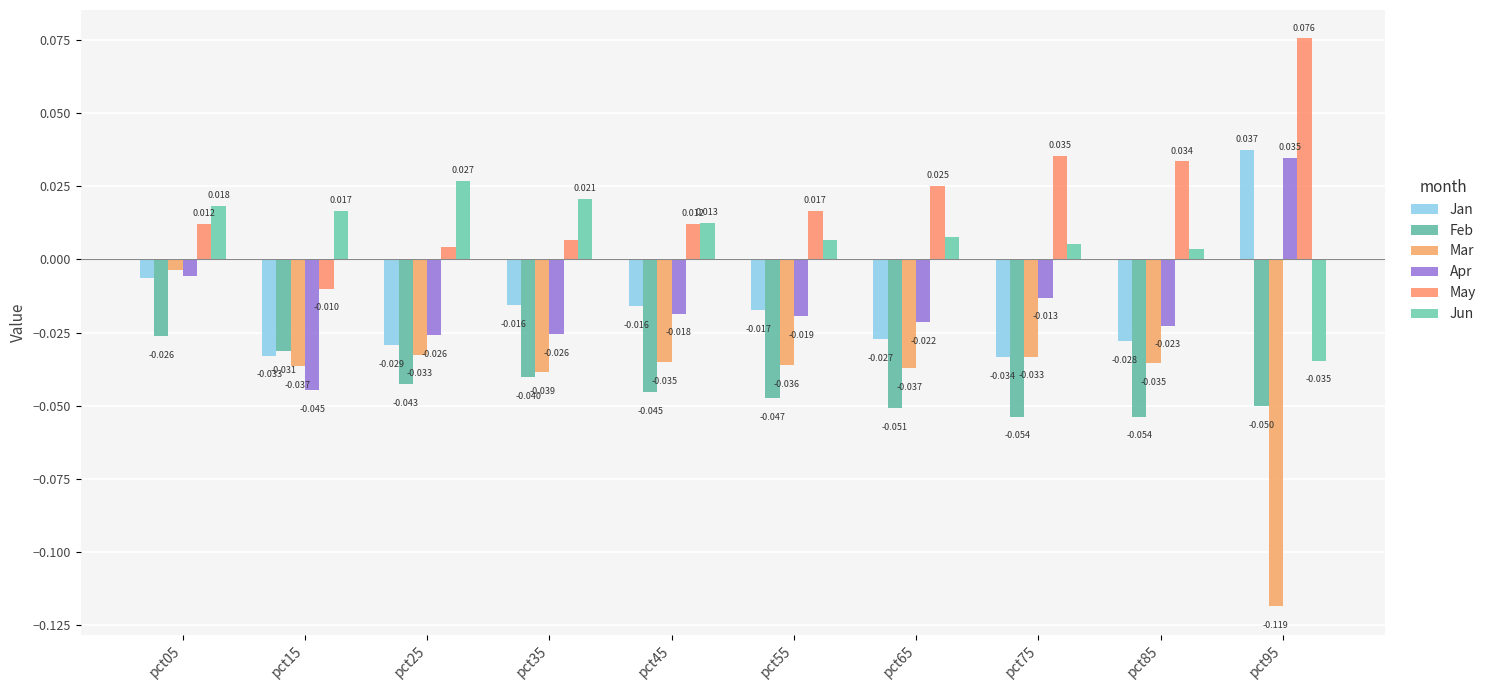

What is the sum of all Apr values?

-0.2